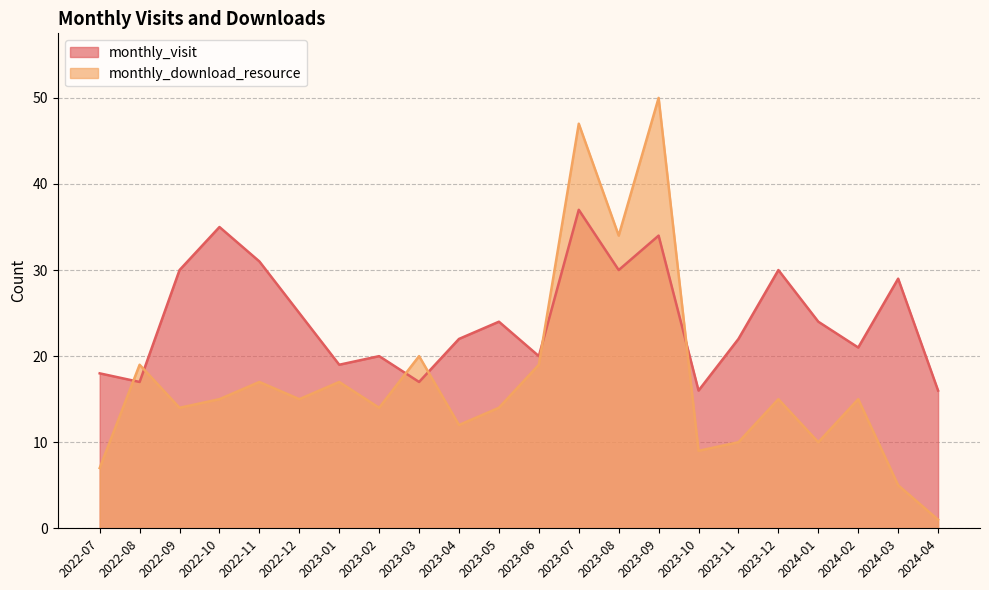

Reading left to right, list all the values displayed in this chart.

monthly_visit: 18	17	30	35	31	25	19	20	17	22	24	20	37	30	34	16	22	30	24	21	29	16
monthly_download_resource: 7	19	14	15	17	15	17	14	20	12	14	19	47	34	50	9	10	15	10	15	5	1